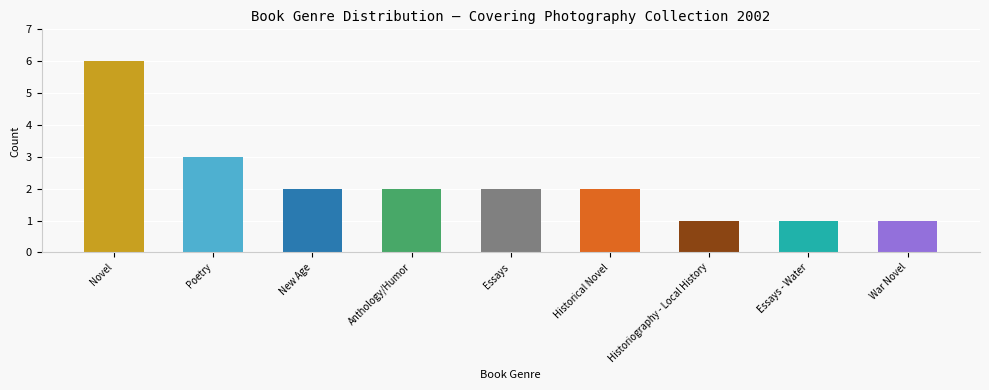

The chart shows a value of 1 at Essays. True or false?

False